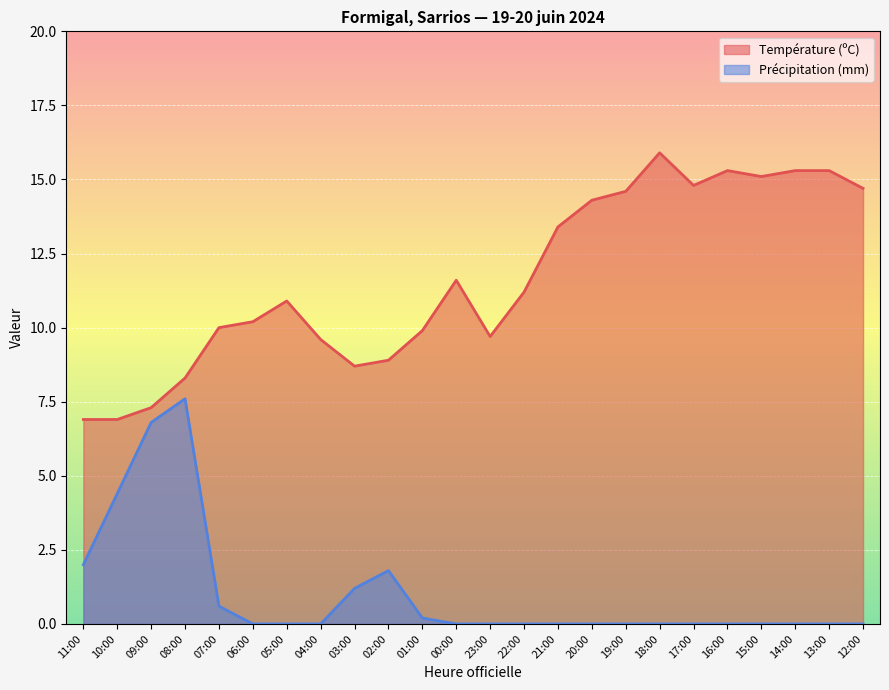

Reading left to right, extract all data points from this chart.

Température (ºC): 6.9	6.9	7.3	8.3	10.0	10.2	10.9	9.6	8.7	8.9	9.9	11.6	9.7	11.2	13.4	14.3	14.6	15.9	14.8	15.3	15.1	15.3	15.3	14.7
Précipitation (mm): 2.0	4.4	6.8	7.6	0.6	0.0	0.0	0.0	1.2	1.8	0.2	0.0	0.0	0.0	0.0	0.0	0.0	0.0	0.0	0.0	0.0	0.0	0.0	0.0